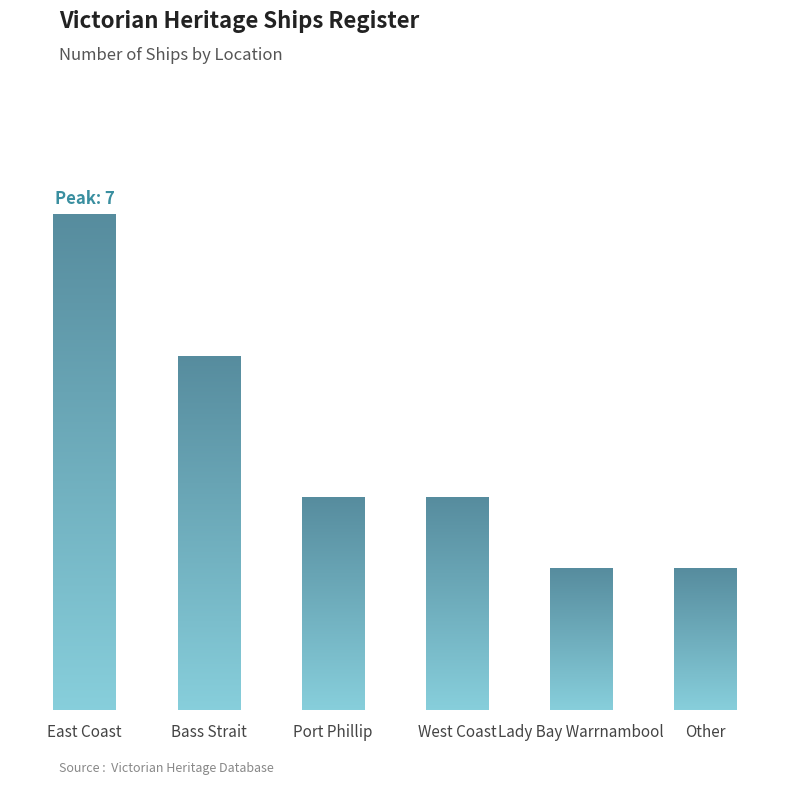

Are the bars horizontal?

No